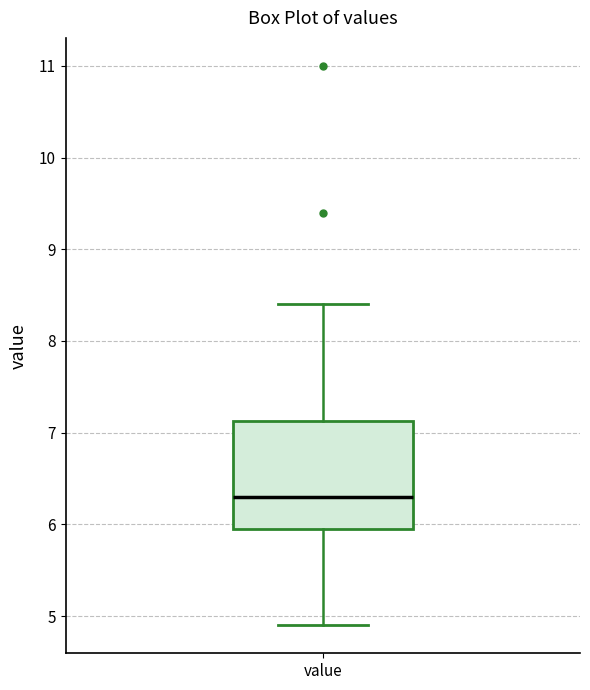

Transcribe this box plot: give where the median line is, the range the box spans, and where the two whiskers end, as read against the y-axis. The values are not printed on the chart, so give them approximately, as read against the axis.

median 6.3, box 6.0 to 7.1, whiskers 4.9 to 8.4